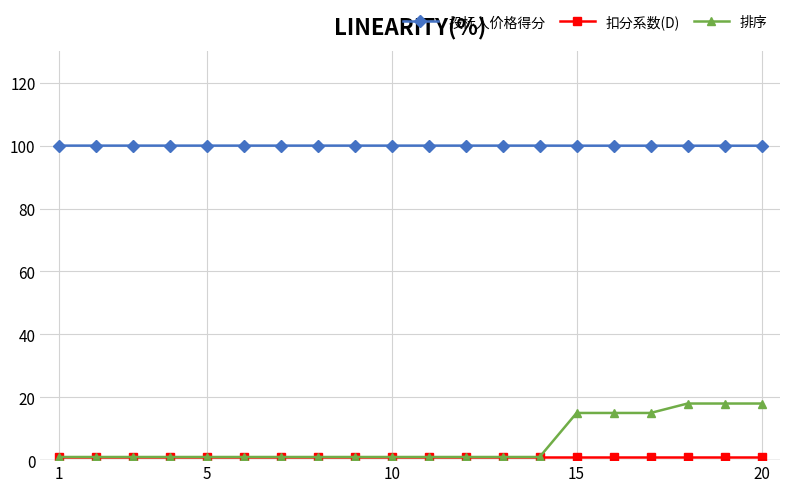

At how many categories does at least one series exceed 82?

20